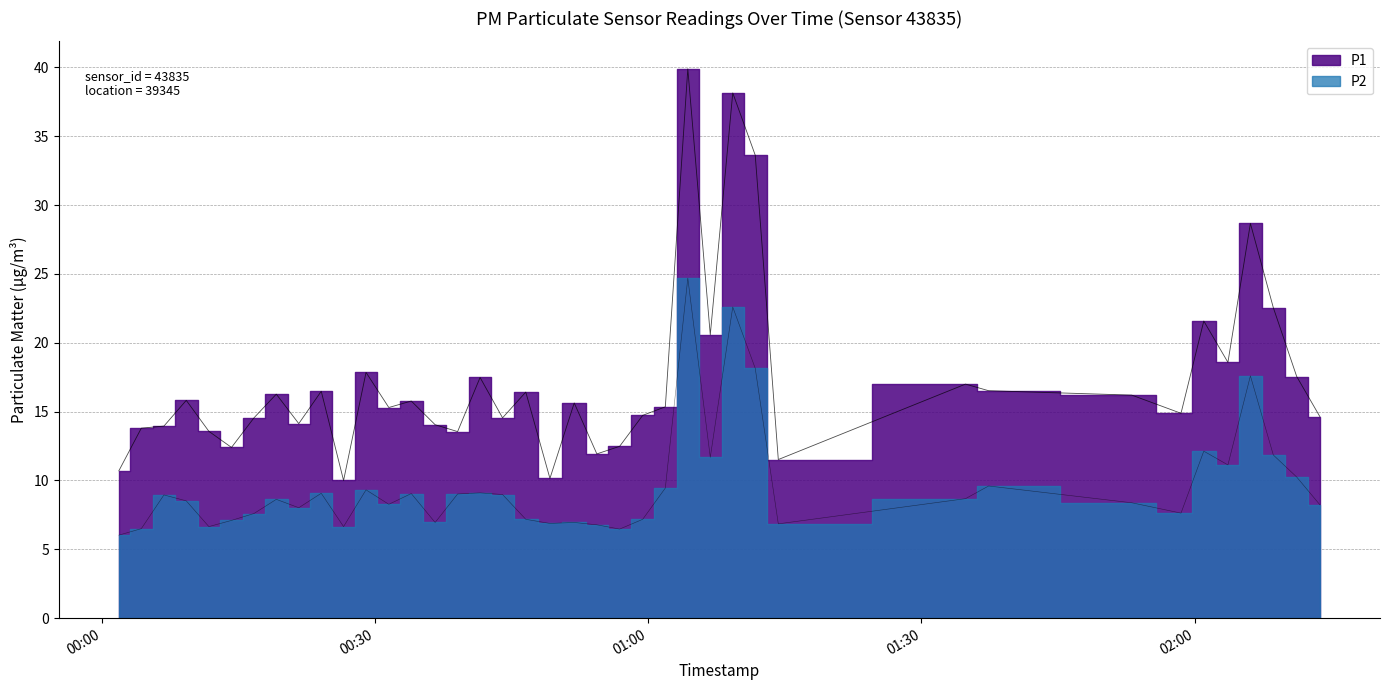

What is the label of the 35th point from the left?

2022-09-30T02:00:59